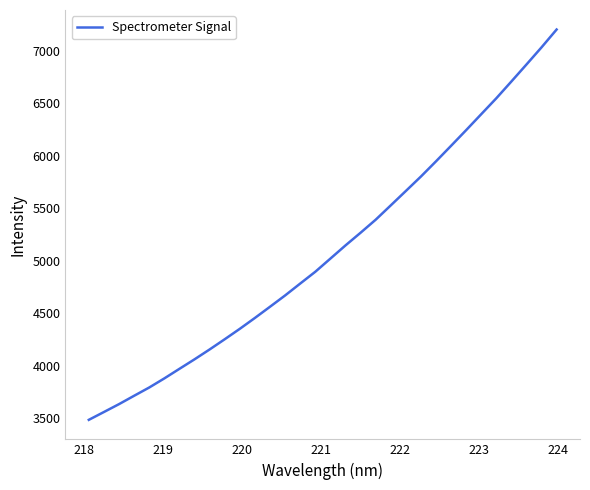

What is the smallest value displayed?

3484.6